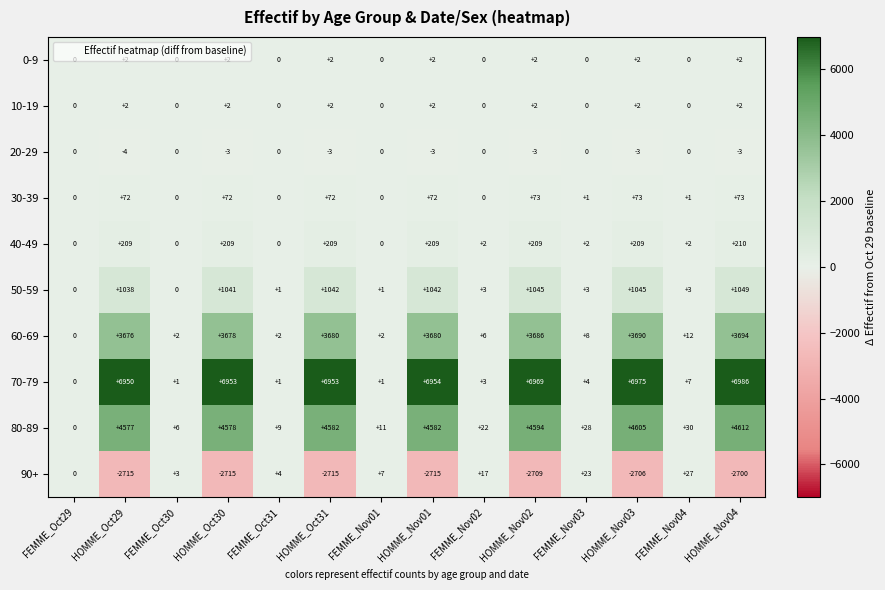

What is the maximum value shown in the chart?

6986